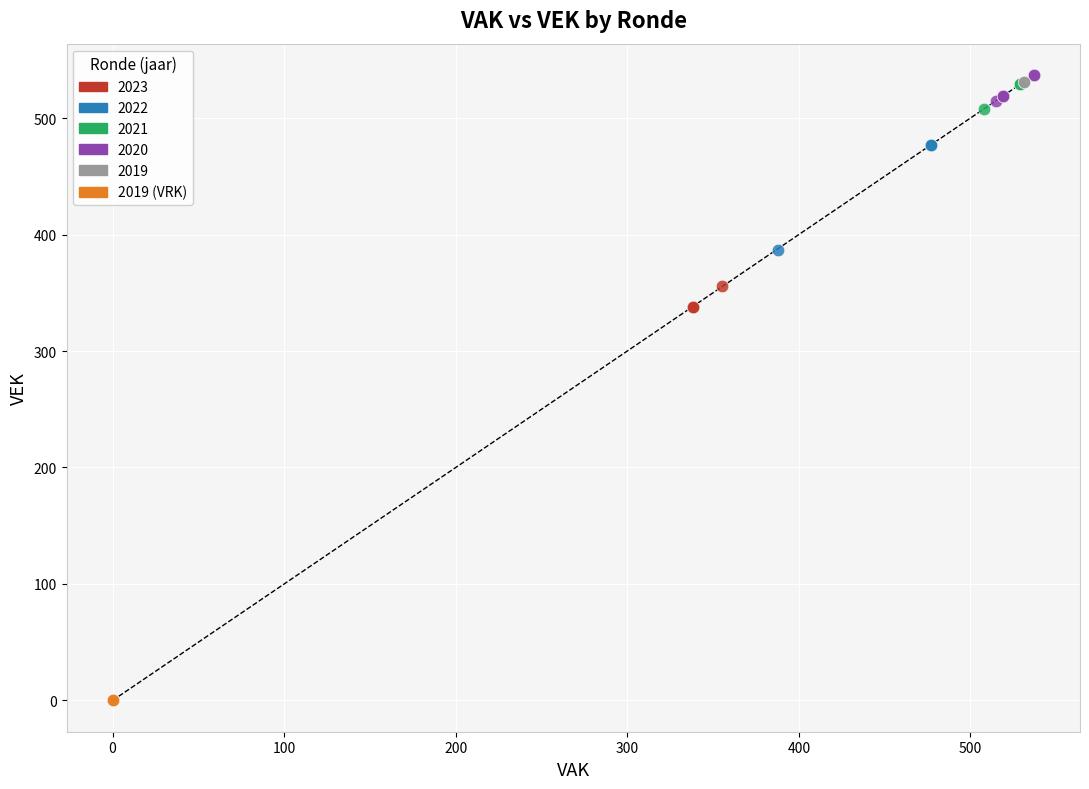

Which series reaches the maximum Y coordinate?

2020